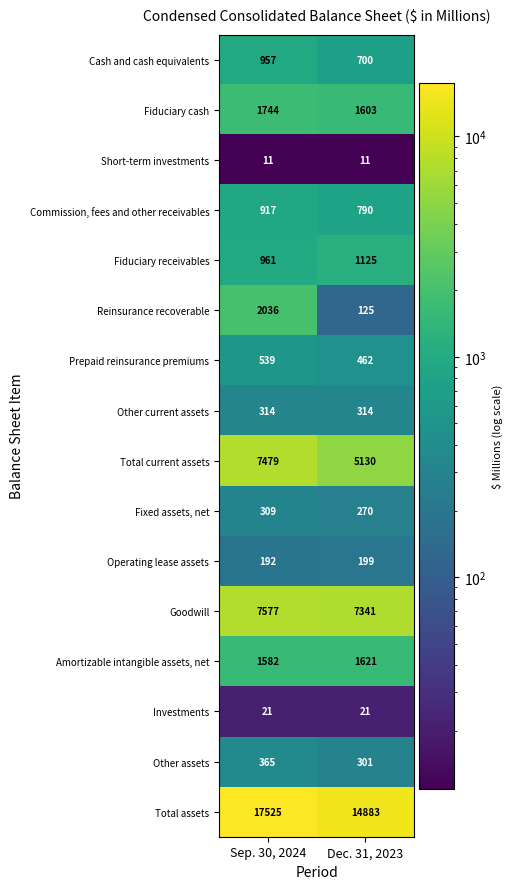

Rank the series at Sep. 30, 2024 from lowest to highest value.

Short-term investments, Investments, Operating lease assets, Fixed assets, net, Other current assets, Other assets, Prepaid reinsurance premiums, Commission, fees and other receivables, Cash and cash equivalents, Fiduciary receivables, Amortizable intangible assets, net, Fiduciary cash, Reinsurance recoverable, Total current assets, Goodwill, Total assets